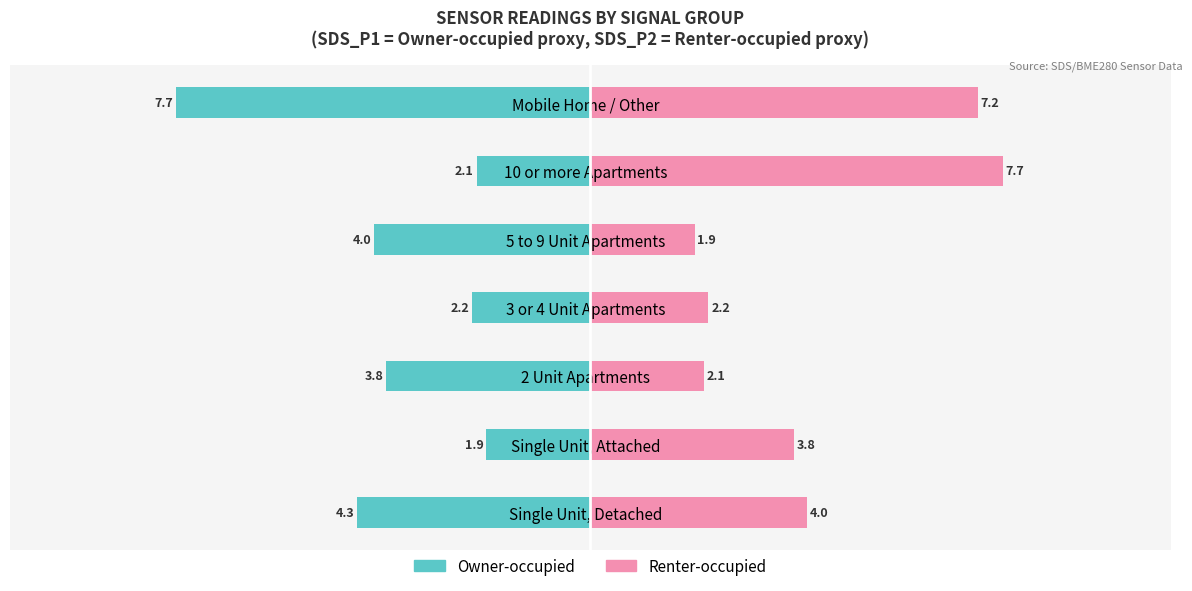

Reading right to left, what are all the values shown in this chart?

Owner-occupied: -7.7	-2.1	-4.0	-2.2	-3.8	-1.9	-4.3
Renter-occupied: 7.2	7.7	1.9	2.2	2.1	3.8	4.0